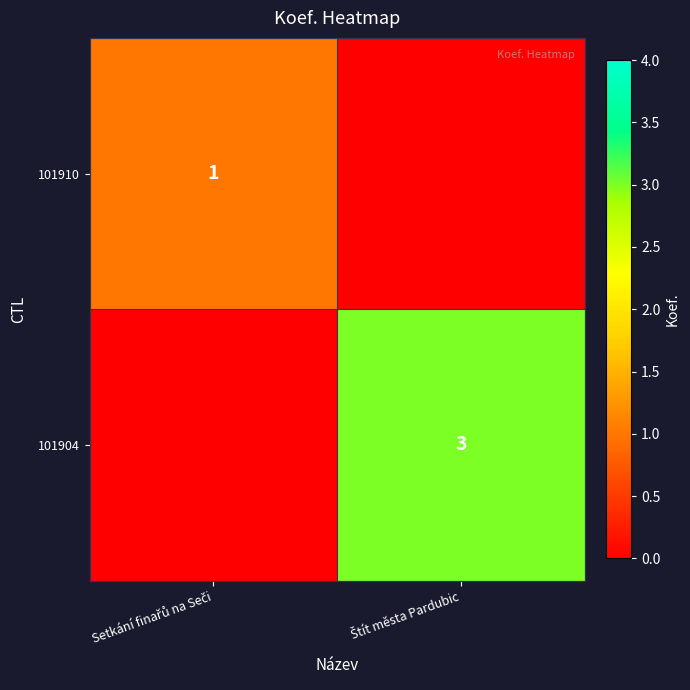

Which has a higher value, Setkání finařů na Seči or Štít města Pardubic?

Setkání finařů na Seči